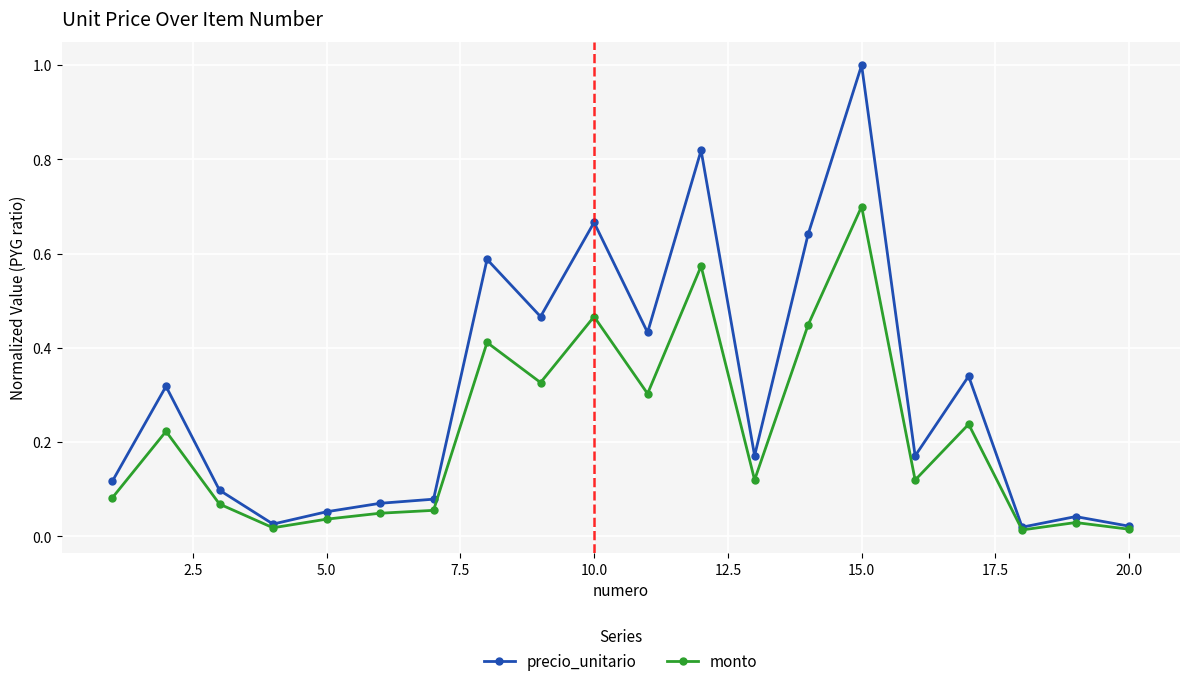

True or false: monto has more than 1 interior local peaks.

True